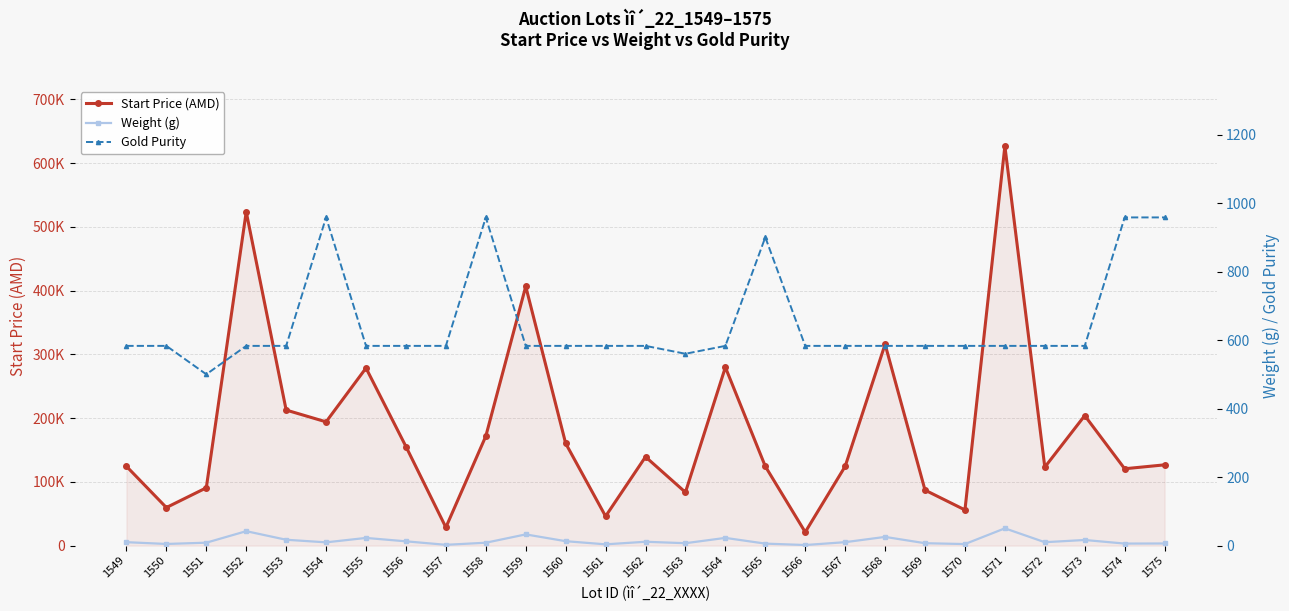

At which category is the sum across all series the highest?

1571